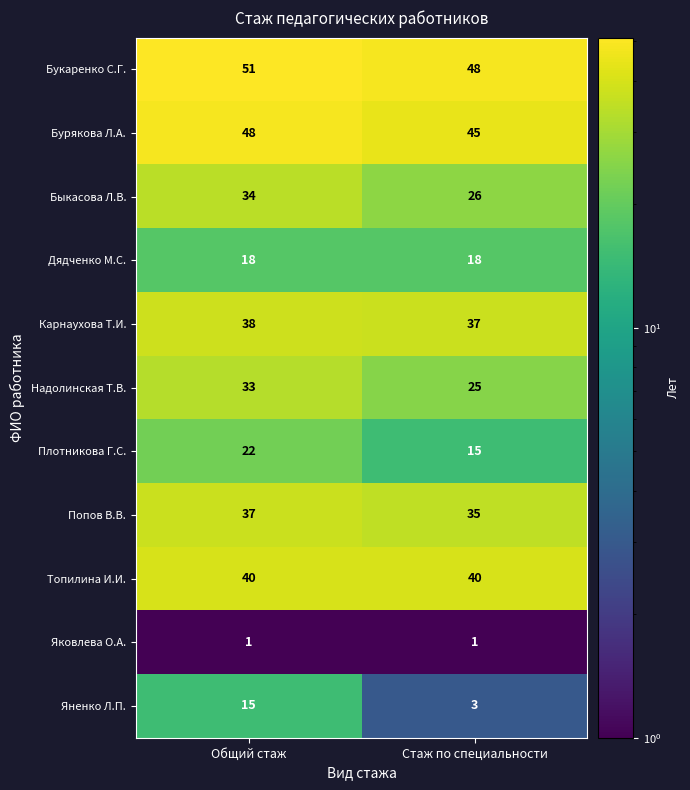

True or false: Топилина И.И. has a value of 40 at Стаж по специальности.

True